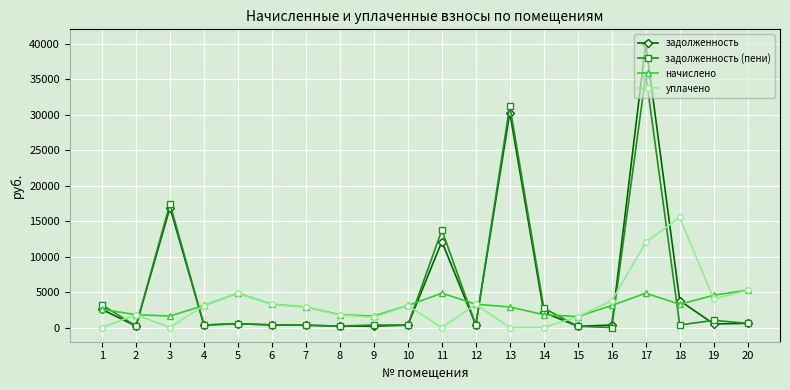

Rank the series by their maximum value, from lowest to highest.

начислено, уплачено, задолженность (пени), задолженность